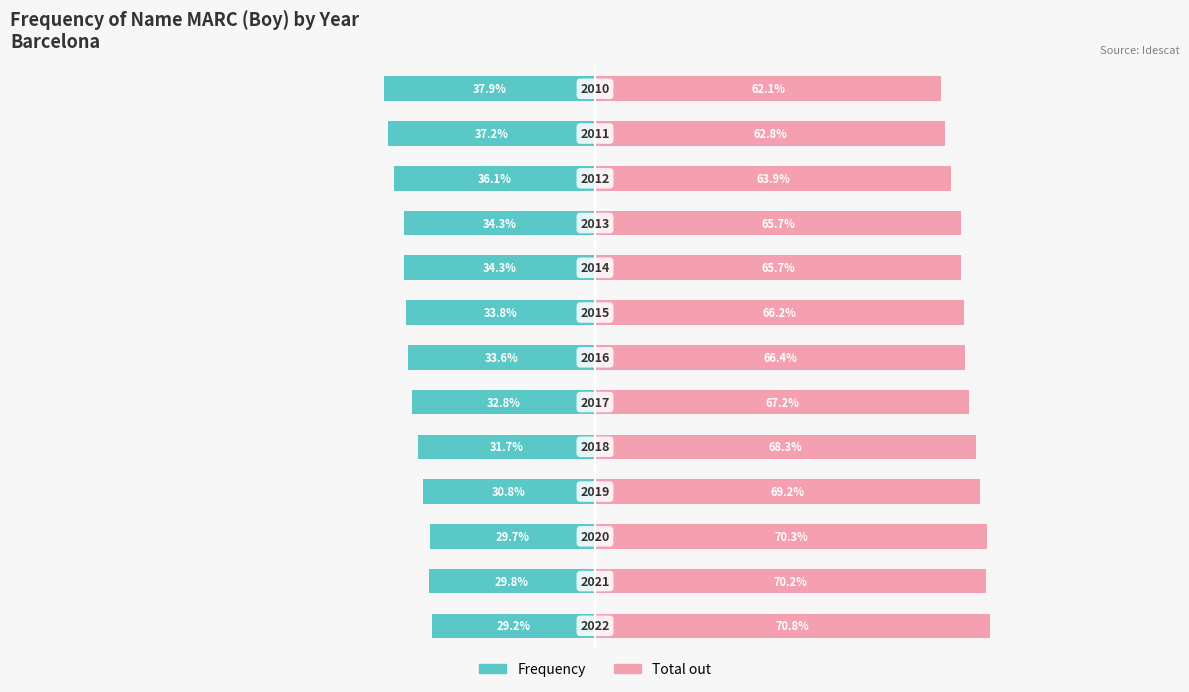

The value of Frequency at 11 is -17.1. True or false?

False